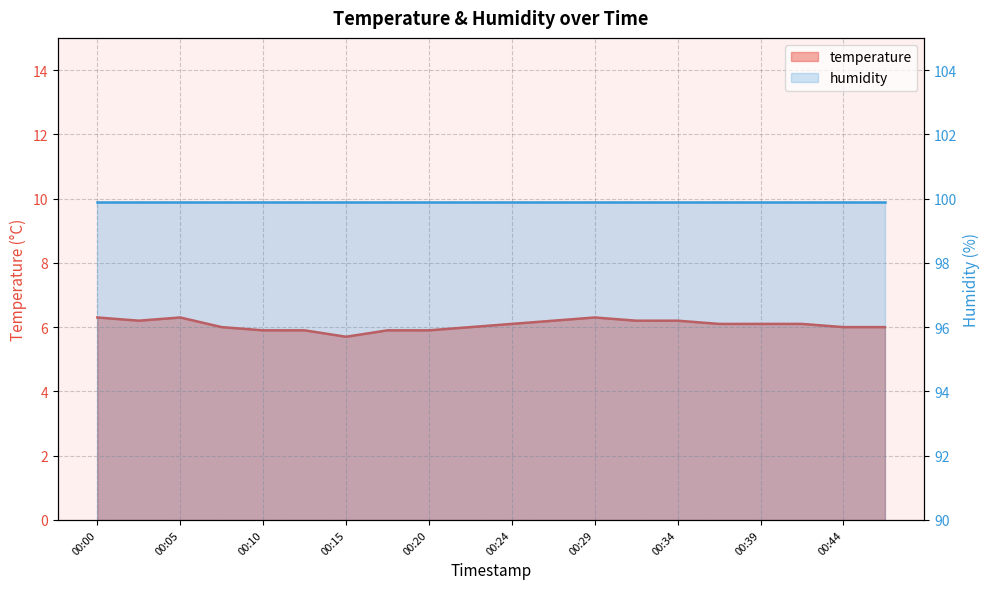

List the labels in order of value, largest first.

00:00, 00:05, 00:29, 00:02, 00:27, 00:32, 00:34, 00:24, 00:37, 00:39, 00:41, 00:07, 00:22, 00:44, 00:46, 00:10, 00:12, 00:17, 00:20, 00:15